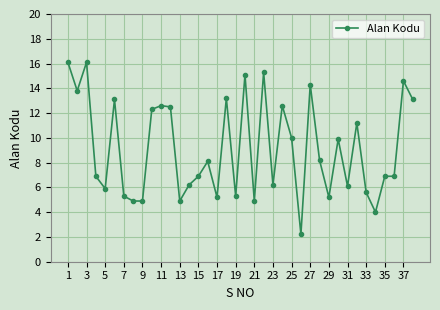

How many lines are shown in the chart?

1